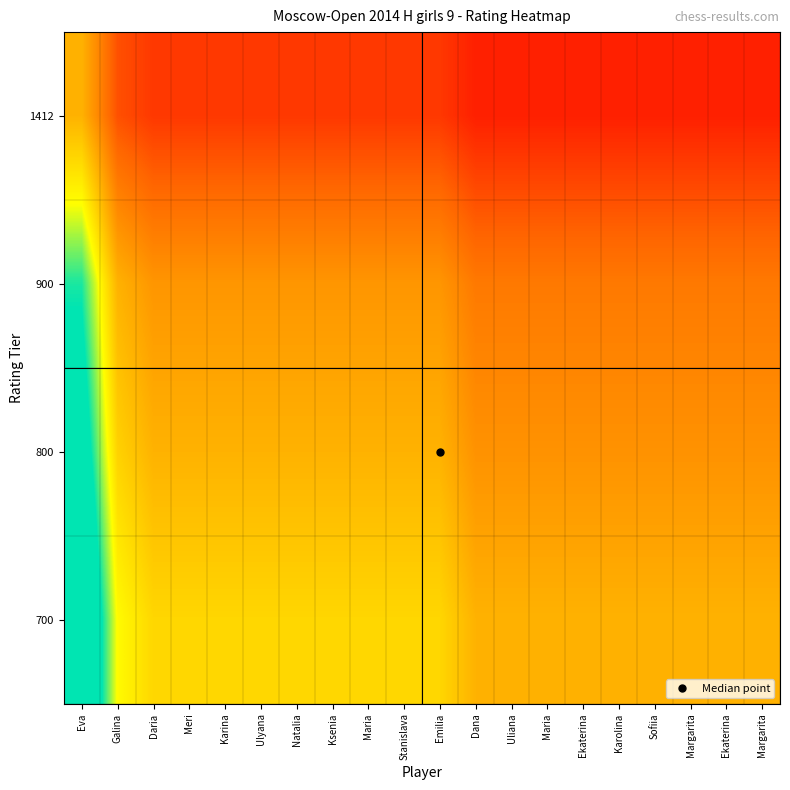

Reading left to right, list all the values displayed in this chart.

1412: Eva=1.0	Galina=0.6	Daria=0.6	Meri=0.6	Karina=0.6	Ulyana=0.6	Natalia=0.6	Ksenia=0.6	Maria=0.6	Stanislava=0.6	Emilia=0.6	Dana=0.5	Uliana=0.5	Maria=0.5	Ekaterina=0.5	Karolina=0.5	Sofiia=0.5	Margarita=0.5	Ekaterina=0.5	Margarita=0.5
900: Eva=1.6	Galina=1.0	Daria=0.9	Meri=0.9	Karina=0.9	Ulyana=0.9	Natalia=0.9	Ksenia=0.9	Maria=0.9	Stanislava=0.9	Emilia=0.9	Dana=0.8	Uliana=0.8	Maria=0.8	Ekaterina=0.8	Karolina=0.8	Sofiia=0.8	Margarita=0.8	Ekaterina=0.8	Margarita=0.8
800: Eva=1.8	Galina=1.1	Daria=1.0	Meri=1.0	Karina=1.0	Ulyana=1.0	Natalia=1.0	Ksenia=1.0	Maria=1.0	Stanislava=1.0	Emilia=1.0	Dana=0.9	Uliana=0.9	Maria=0.9	Ekaterina=0.9	Karolina=0.9	Sofiia=0.9	Margarita=0.9	Ekaterina=0.9	Margarita=0.9
700: Eva=2.0	Galina=1.3	Daria=1.1	Meri=1.1	Karina=1.1	Ulyana=1.1	Natalia=1.1	Ksenia=1.1	Maria=1.1	Stanislava=1.1	Emilia=1.1	Dana=1.0	Uliana=1.0	Maria=1.0	Ekaterina=1.0	Karolina=1.0	Sofiia=1.0	Margarita=1.0	Ekaterina=1.0	Margarita=1.0